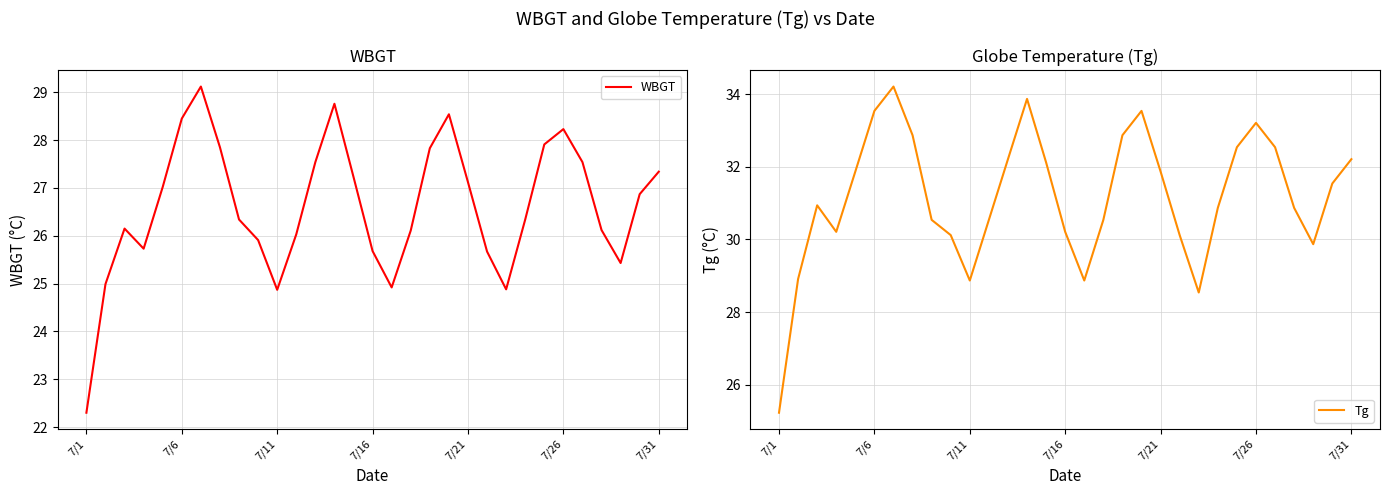

Is this an area chart (filled region under the line)?

No